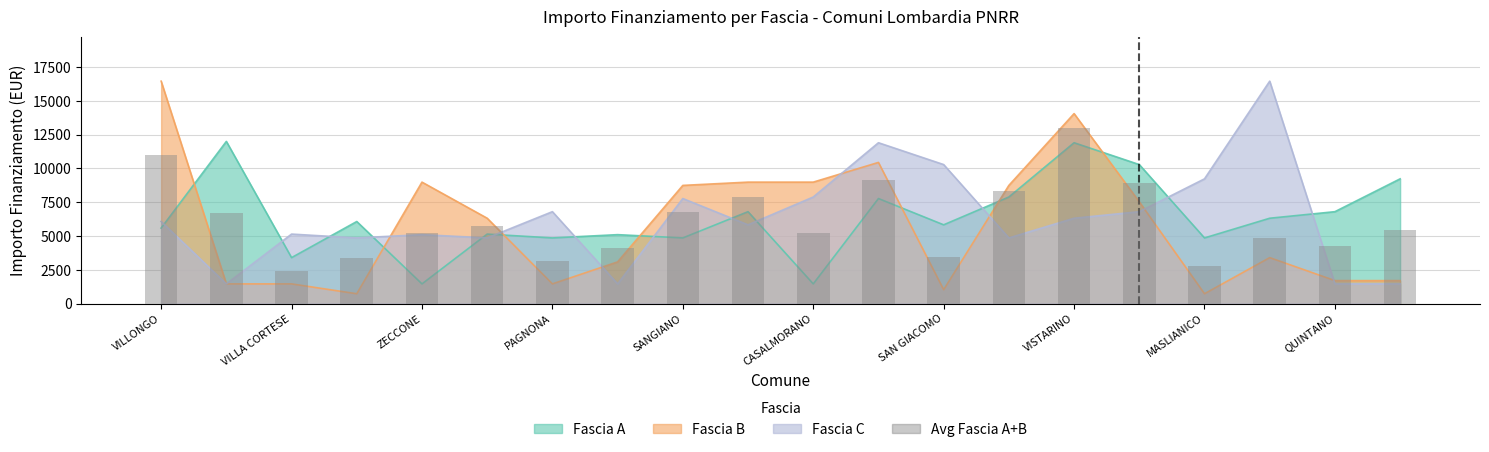

List the labels in order of value, largest first.

14, VILLONGO, 11, 15, 13, QUINTANO, MASLIANICO, VILLA CORTESE, CASALMORANO, 19, SANGIANO, 10, 17, 18, VISTARINO, 12, PAGNONA, SAN GIACOMO, 16, ZECCONE